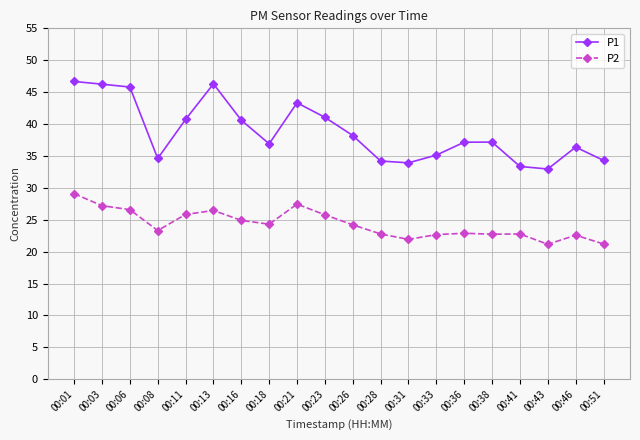

Where is P1 nearest to the value 39?

00:26